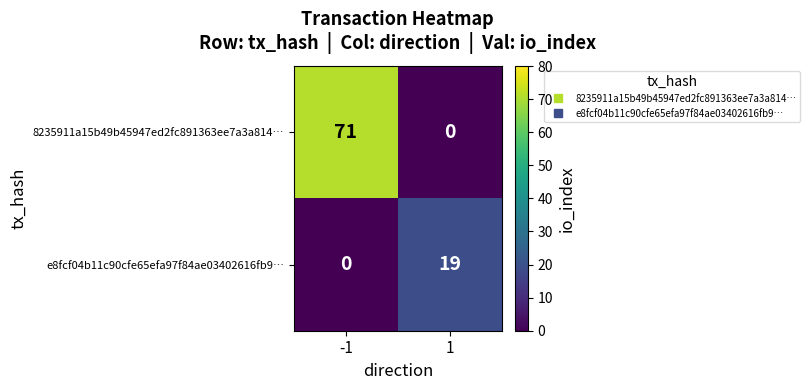

Which series has the largest total across all categories?

8235911a15b49b45947ed2fc891363ee7a3a814…